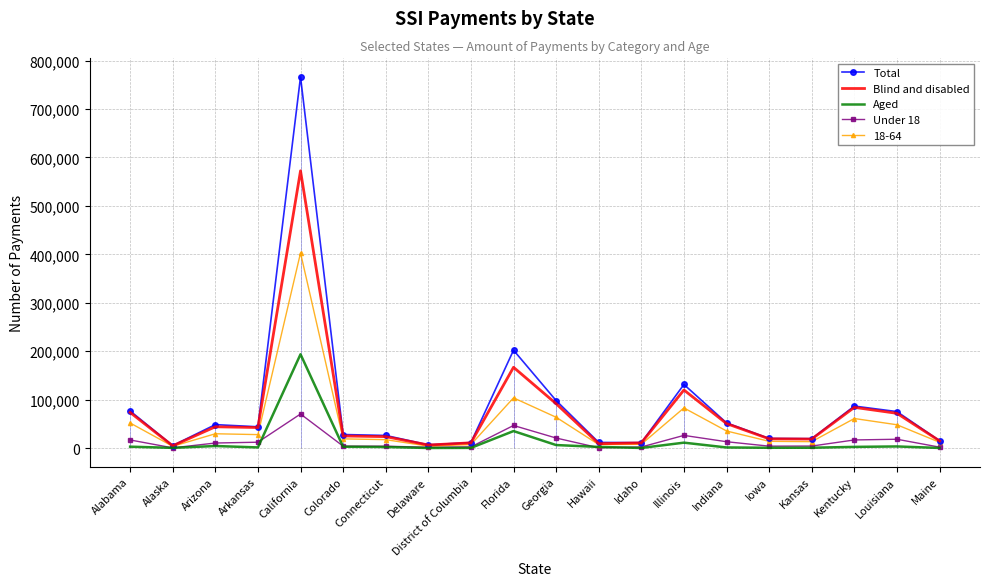

At how many categories does at least one series exceed 94740?

4